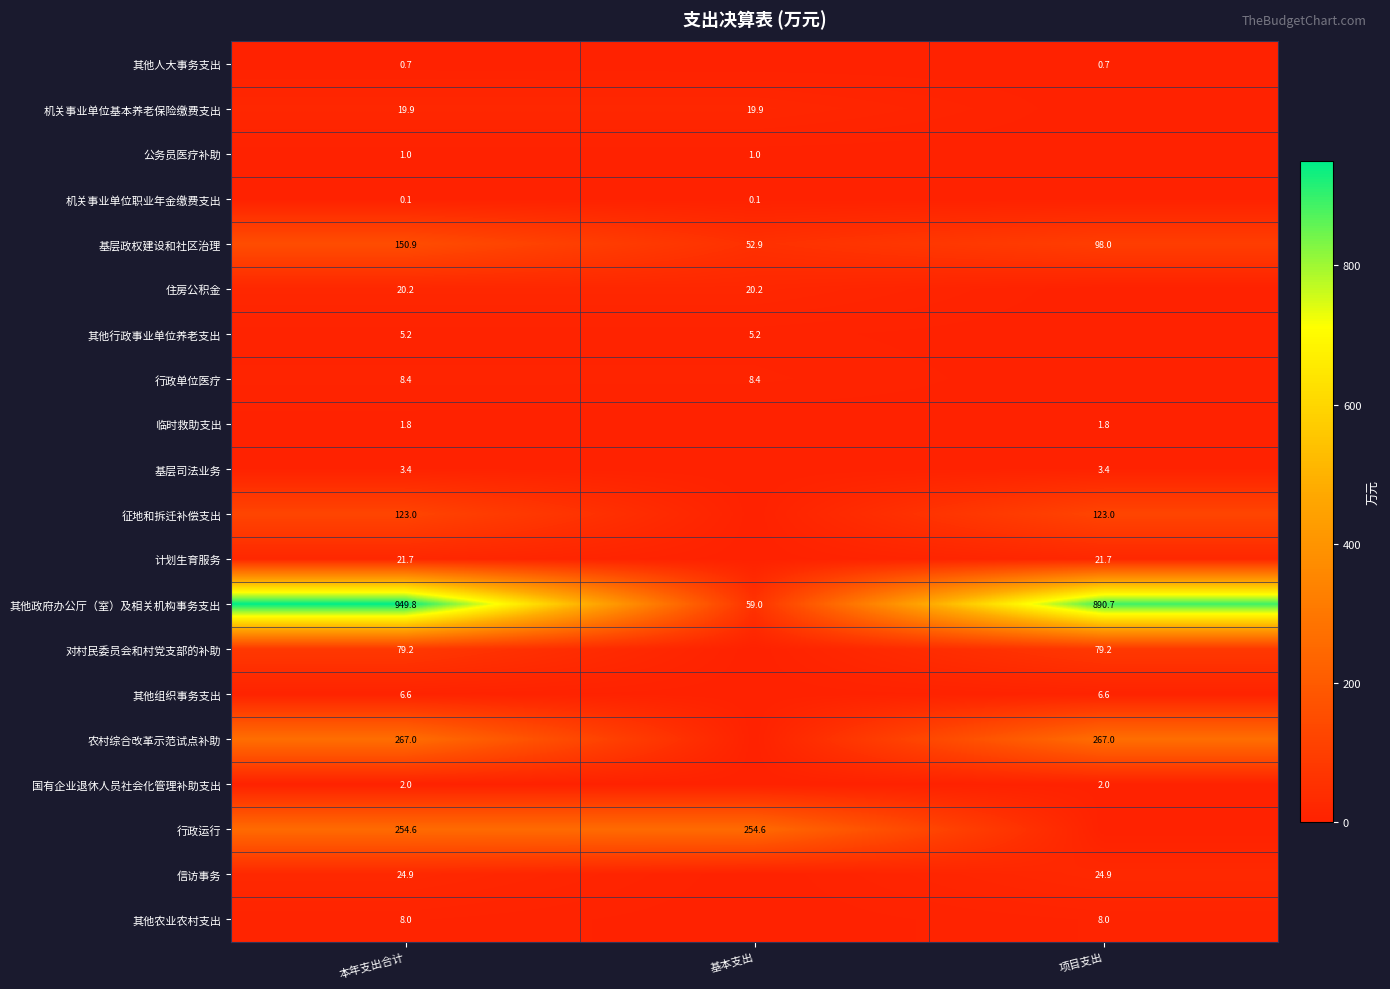

At which label is 基层政权建设和社区治理 closest to 101?

项目支出